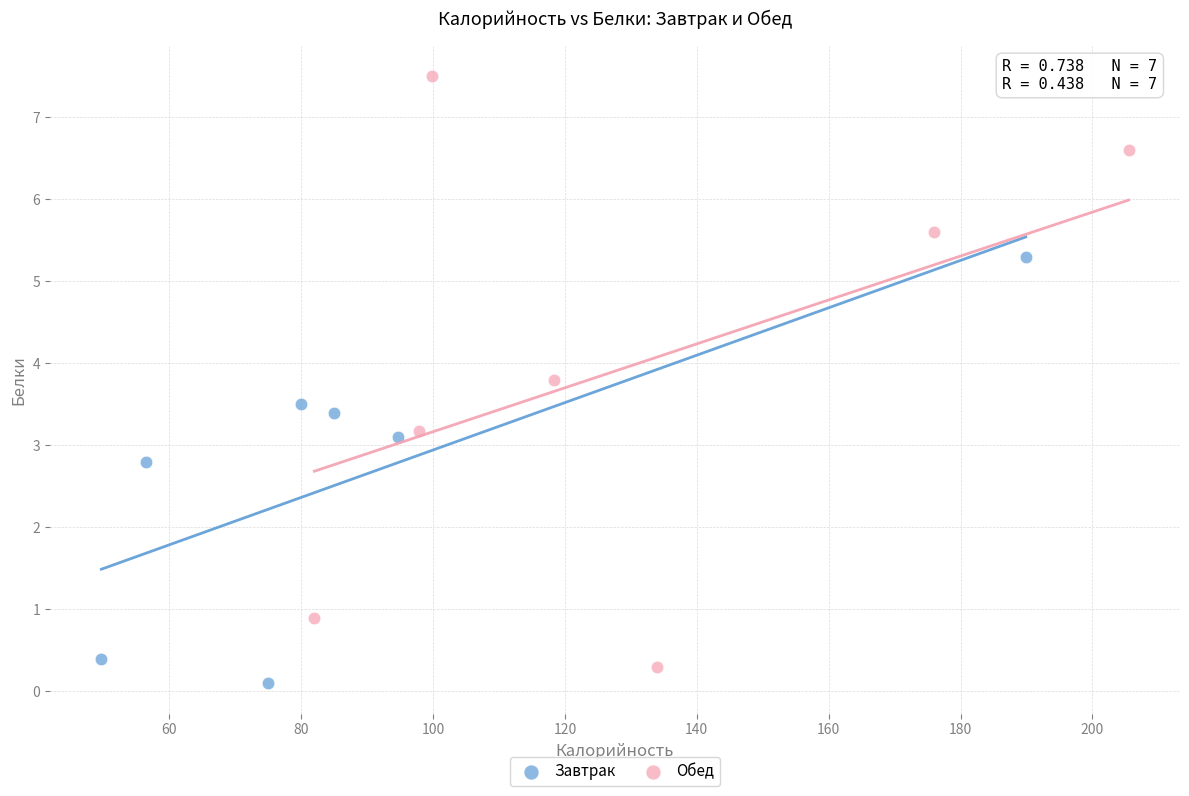

Which series contains the highest Y value?

Обед